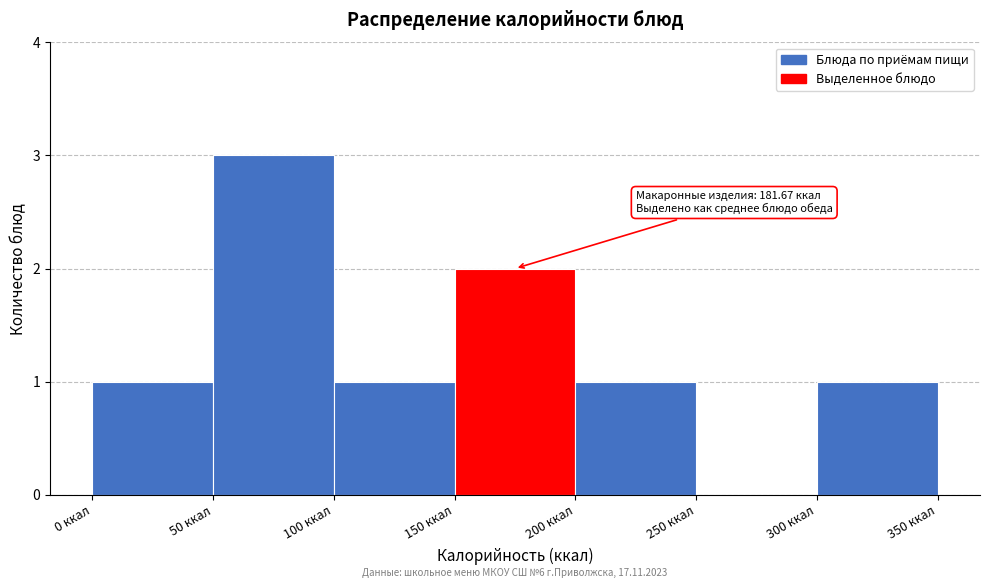

Which range on the x-axis has the tallest bar?

50 to 100